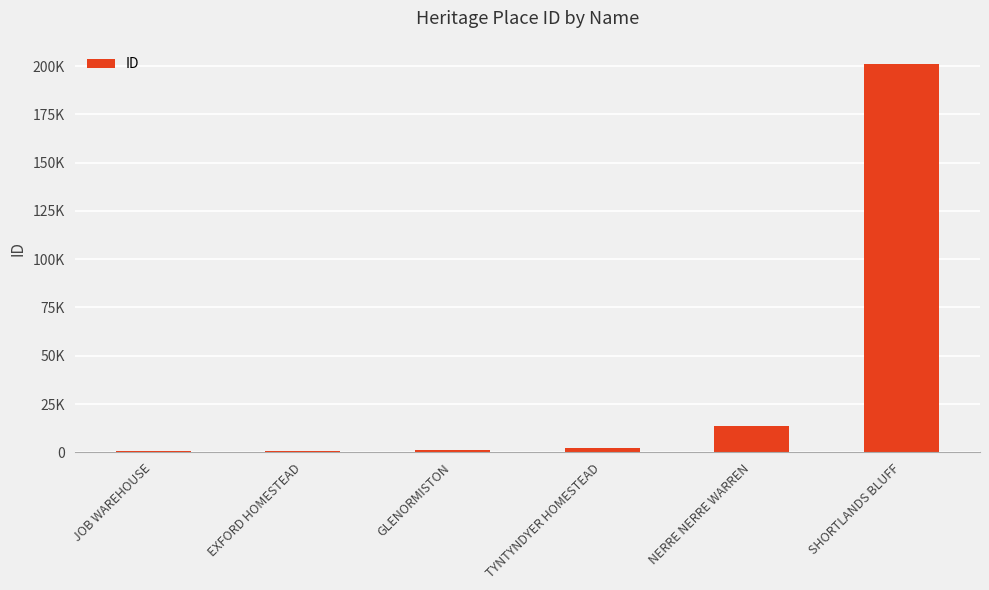

What position from the left is GLENORMISTON?

3